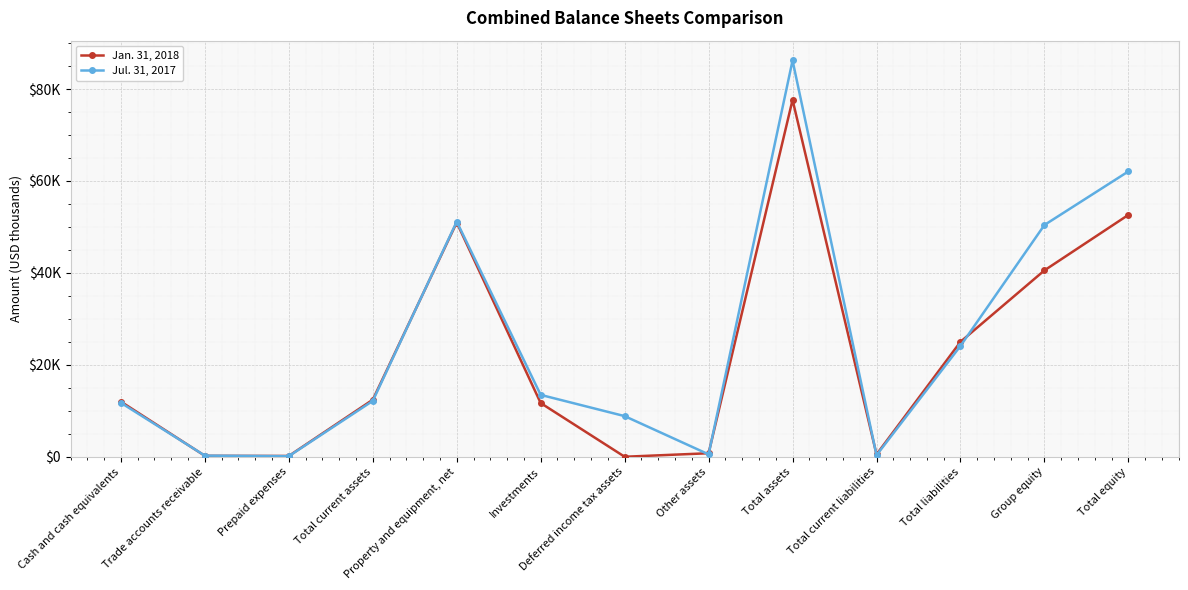

The Jul. 31, 2017 series shows 8859 at Deferred income tax assets. True or false?

True